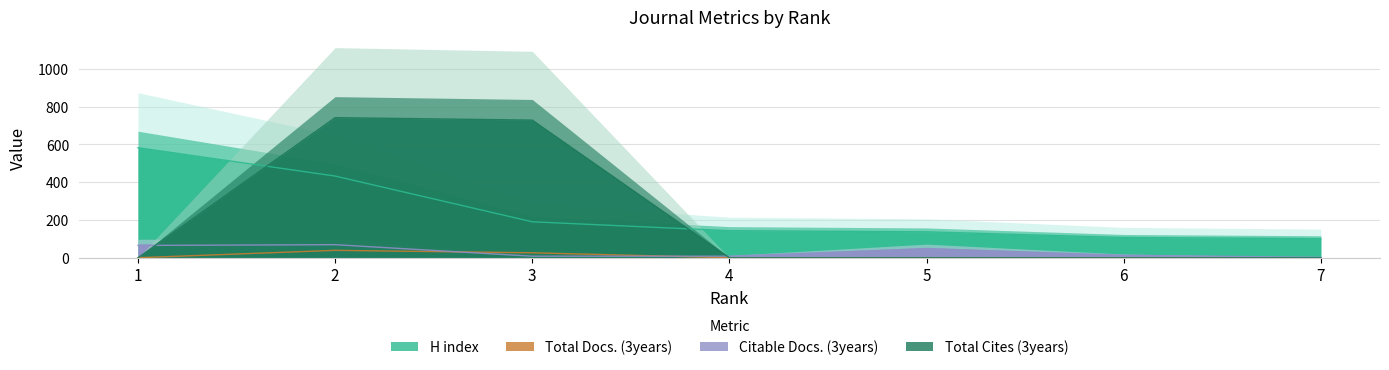

The value of Total Cites (3years) at 2 is 1233. True or false?

False